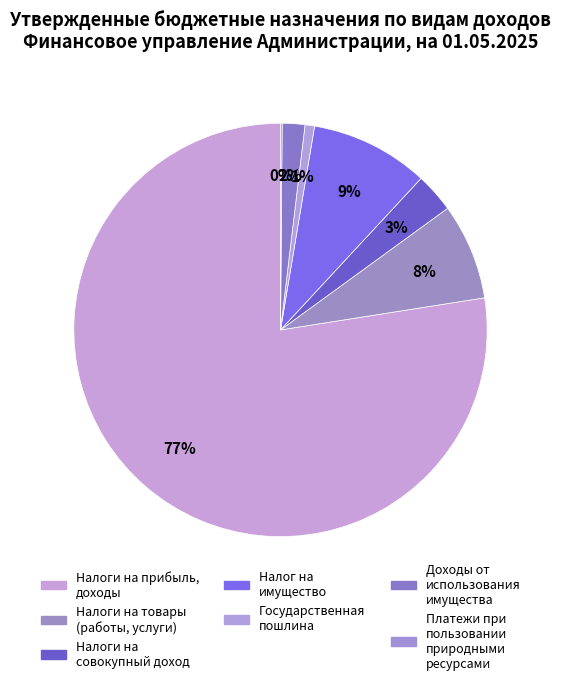

Rank the categories by value from lowest to highest.

ПЛАТЕЖИ ПРИ ПОЛЬЗОВАНИИ ПРИРОДНЫМИ РЕСУРСАМИ, ГОСУДАРСТВЕННАЯ ПОШЛИНА, ДОХОДЫ ОТ ИСПОЛЬЗОВАНИЯ ИМУЩЕСТВА, НАЛОГИ НА СОВОКУПНЫЙ ДОХОД, НАЛОГИ НА ТОВАРЫ (РАБОТЫ, УСЛУГИ), НАЛОГ НА ИМУЩЕСТВО, НАЛОГИ НА ПРИБЫЛЬ, ДОХОДЫ